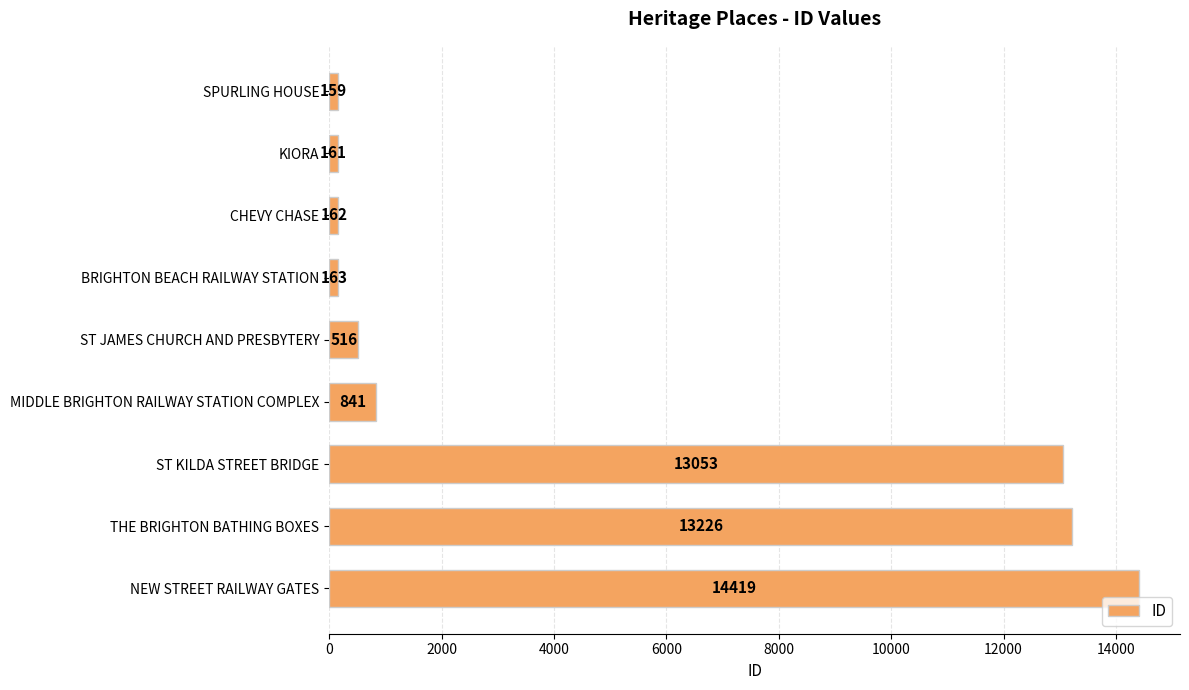

Between THE BRIGHTON BATHING BOXES and NEW STREET RAILWAY GATES, which is larger?

NEW STREET RAILWAY GATES